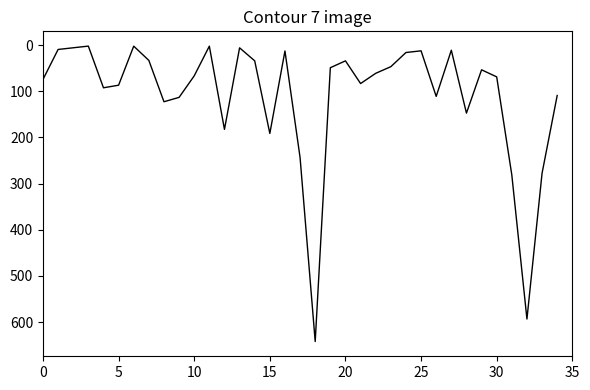

What is the greatest value displayed?

641.9